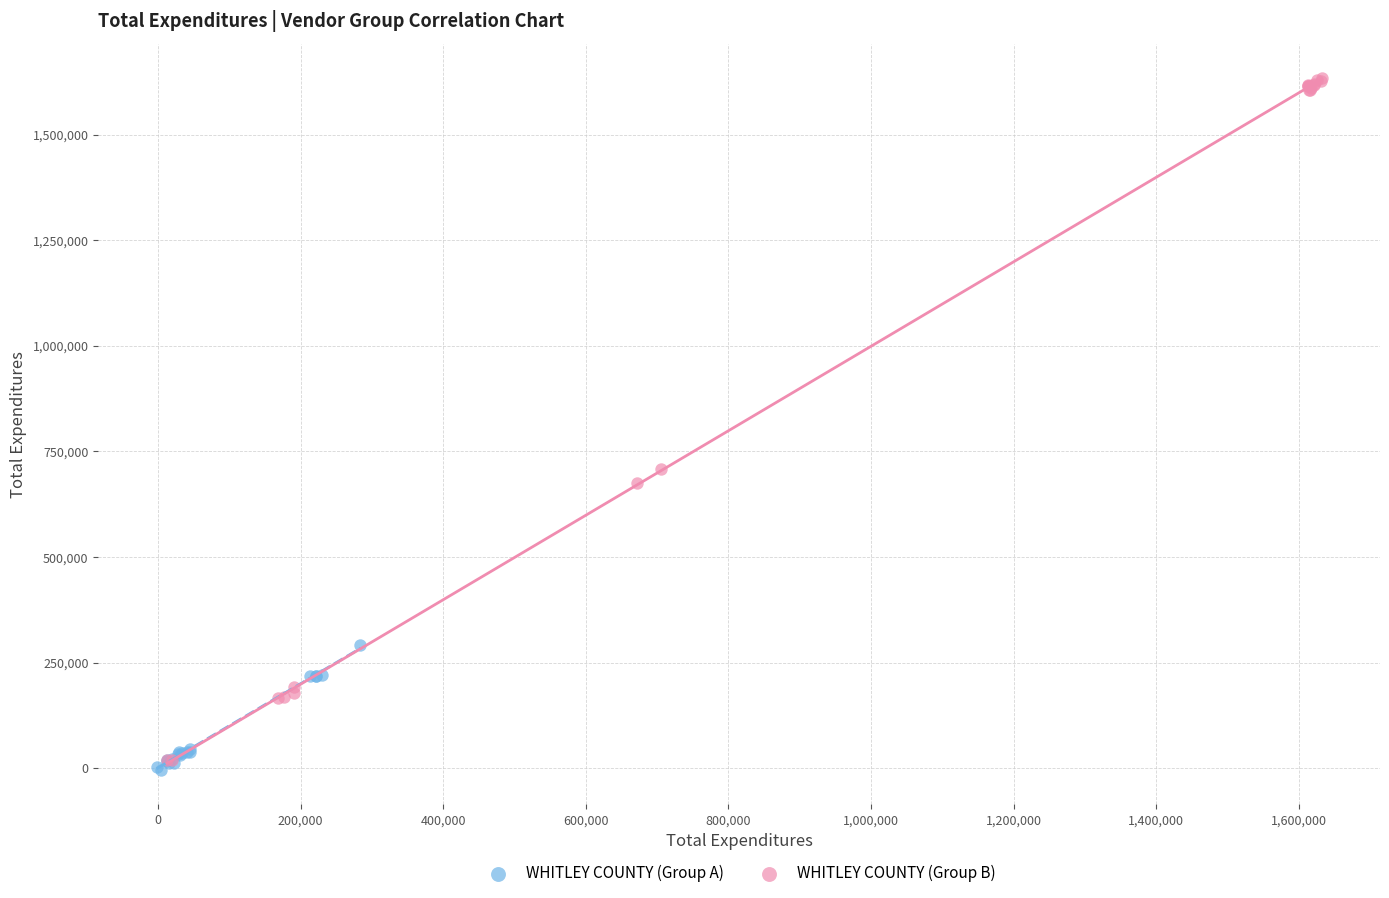

Which series reaches the maximum Y coordinate?

WHITLEY COUNTY (Group B)